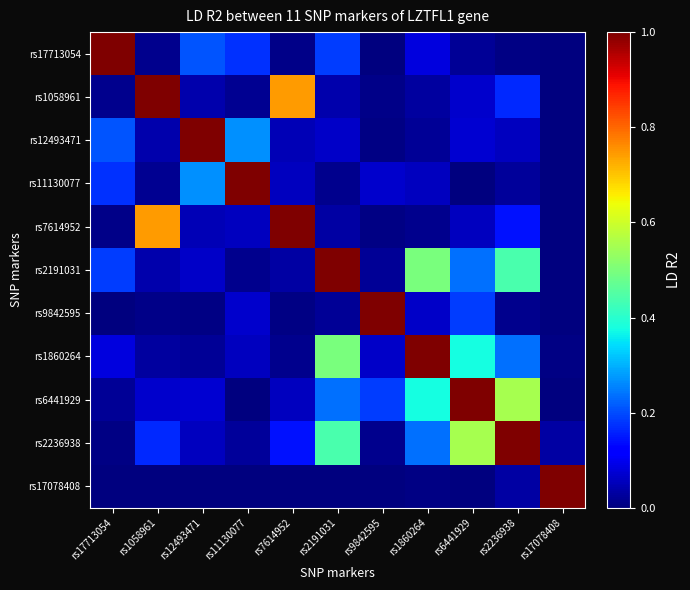

Reading left to right, list all the values displayed in this chart.

rs17713054: rs17713054=1.0	rs1058961=0.0	rs12493471=0.2	rs11130077=0.2	rs7614952=0.0	rs2191031=0.2	rs9842595=0.0	rs1860264=0.1	rs6441929=0.0	rs2236938=0.0	rs17078408=0.0
rs1058961: rs17713054=0.0	rs1058961=1.0	rs12493471=0.0	rs11130077=0.0	rs7614952=0.7	rs2191031=0.0	rs9842595=0.0	rs1860264=0.0	rs6441929=0.1	rs2236938=0.2	rs17078408=0.0
rs12493471: rs17713054=0.2	rs1058961=0.0	rs12493471=1.0	rs11130077=0.3	rs7614952=0.0	rs2191031=0.1	rs9842595=0.0	rs1860264=0.0	rs6441929=0.1	rs2236938=0.1	rs17078408=0.0
rs11130077: rs17713054=0.2	rs1058961=0.0	rs12493471=0.3	rs11130077=1.0	rs7614952=0.1	rs2191031=0.0	rs9842595=0.1	rs1860264=0.1	rs6441929=0.0	rs2236938=0.0	rs17078408=0.0
rs7614952: rs17713054=0.0	rs1058961=0.7	rs12493471=0.0	rs11130077=0.1	rs7614952=1.0	rs2191031=0.0	rs9842595=0.0	rs1860264=0.0	rs6441929=0.1	rs2236938=0.1	rs17078408=0.0
rs2191031: rs17713054=0.2	rs1058961=0.0	rs12493471=0.1	rs11130077=0.0	rs7614952=0.0	rs2191031=1.0	rs9842595=0.0	rs1860264=0.5	rs6441929=0.2	rs2236938=0.4	rs17078408=0.0
rs9842595: rs17713054=0.0	rs1058961=0.0	rs12493471=0.0	rs11130077=0.1	rs7614952=0.0	rs2191031=0.0	rs9842595=1.0	rs1860264=0.1	rs6441929=0.2	rs2236938=0.0	rs17078408=0.0
rs1860264: rs17713054=0.1	rs1058961=0.0	rs12493471=0.0	rs11130077=0.1	rs7614952=0.0	rs2191031=0.5	rs9842595=0.1	rs1860264=1.0	rs6441929=0.4	rs2236938=0.2	rs17078408=0.0
rs6441929: rs17713054=0.0	rs1058961=0.1	rs12493471=0.1	rs11130077=0.0	rs7614952=0.1	rs2191031=0.2	rs9842595=0.2	rs1860264=0.4	rs6441929=1.0	rs2236938=0.6	rs17078408=0.0
rs2236938: rs17713054=0.0	rs1058961=0.2	rs12493471=0.1	rs11130077=0.0	rs7614952=0.1	rs2191031=0.4	rs9842595=0.0	rs1860264=0.2	rs6441929=0.6	rs2236938=1.0	rs17078408=0.0
rs17078408: rs17713054=0.0	rs1058961=0.0	rs12493471=0.0	rs11130077=0.0	rs7614952=0.0	rs2191031=0.0	rs9842595=0.0	rs1860264=0.0	rs6441929=0.0	rs2236938=0.0	rs17078408=1.0